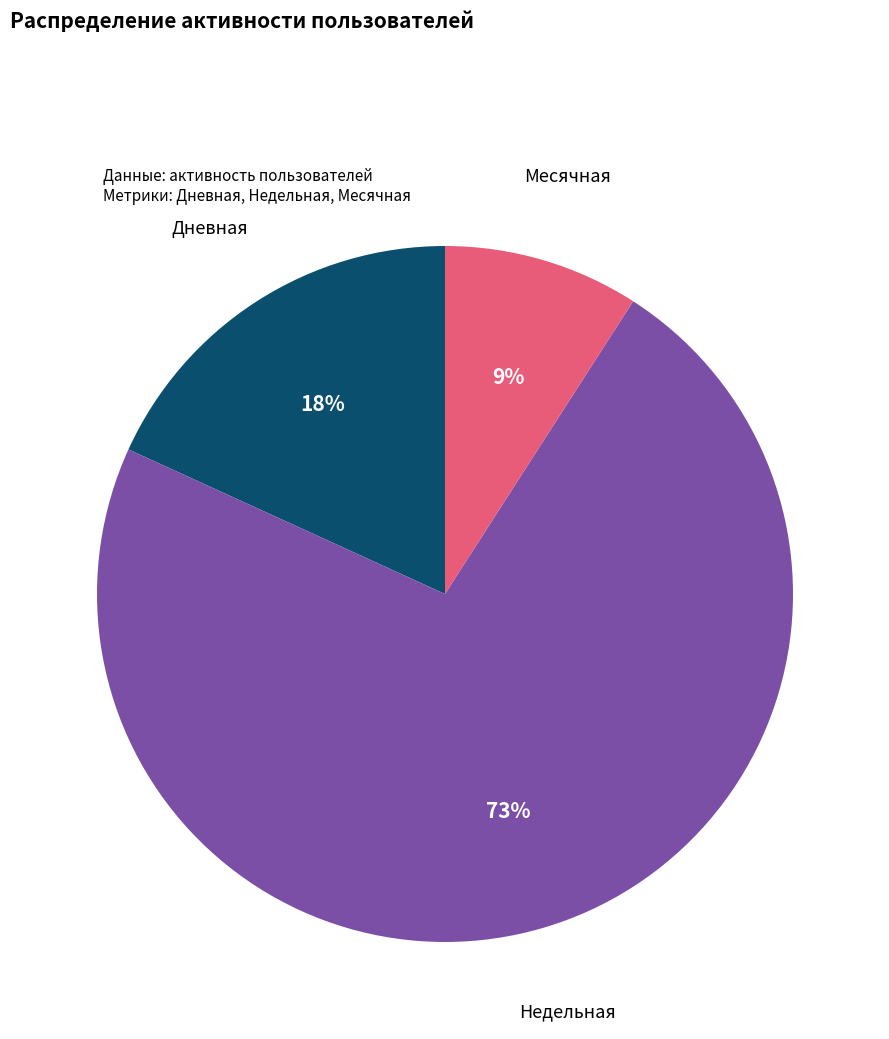

To the nearest percent, what is the difference between the largest and smallest slice percentages?

64%